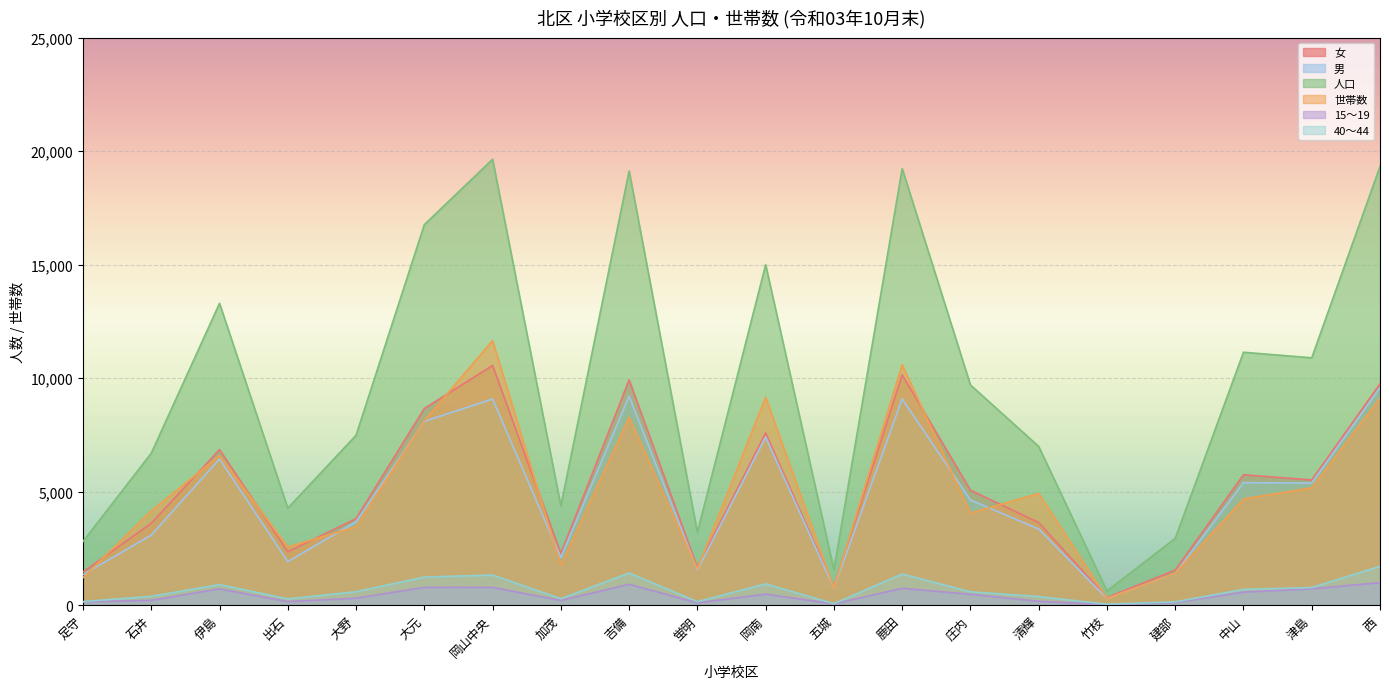

Where does the 女 series first go above 5066?

伊島